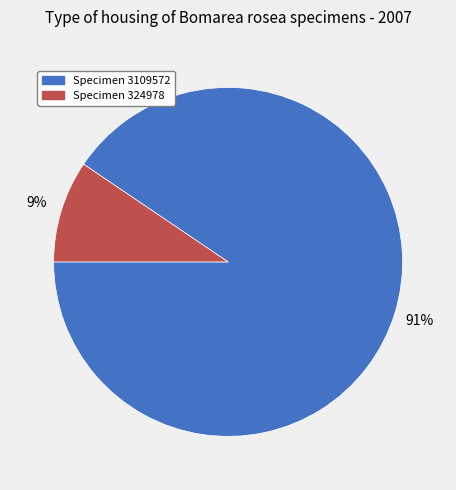

To the nearest percent, what is the combined percentage of Specimen 324978 and Specimen 3109572?

100%